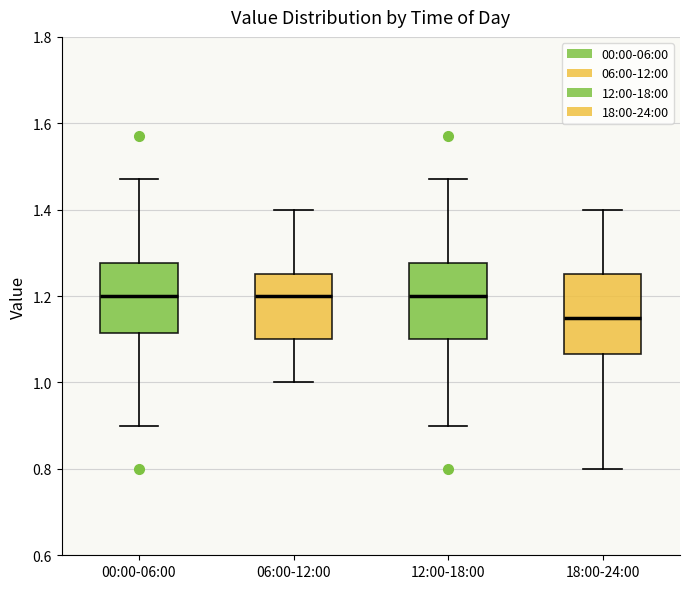

Reading left to right, transcribe this box plot: for each box, give where its median line is, the range the box spans, and where its two whiskers end, as read against the y-axis. The values are not printed on the chart, so give them approximately, as read against the axis.

00:00-06:00: median 1.20, box 1.12 to 1.28, whiskers 0.90 to 1.48
06:00-12:00: median 1.20, box 1.10 to 1.26, whiskers 1.00 to 1.40
12:00-18:00: median 1.20, box 1.10 to 1.28, whiskers 0.90 to 1.48
18:00-24:00: median 1.16, box 1.06 to 1.26, whiskers 0.80 to 1.40